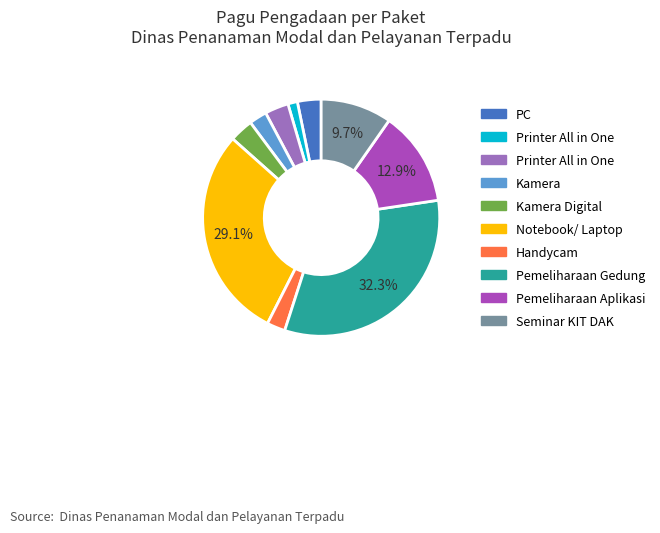

Is there a majority slice in this chart?

No